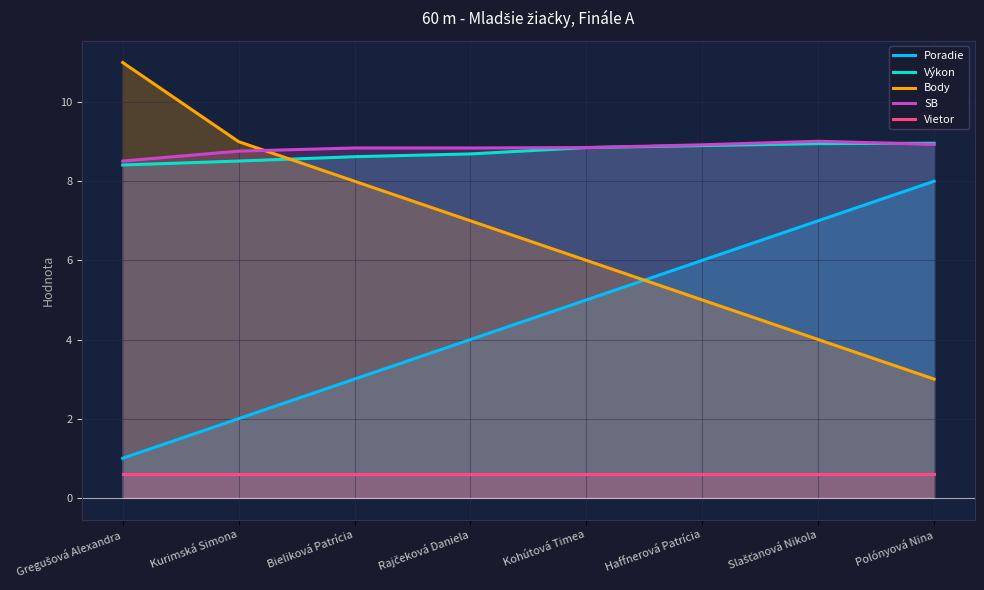

Count the number of data series in this chart.

5